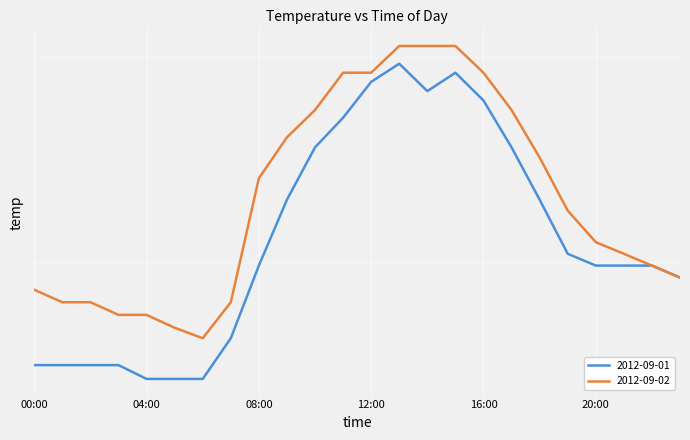

True or false: 2012-09-02 and 2012-09-01 intersect in this chart.

False